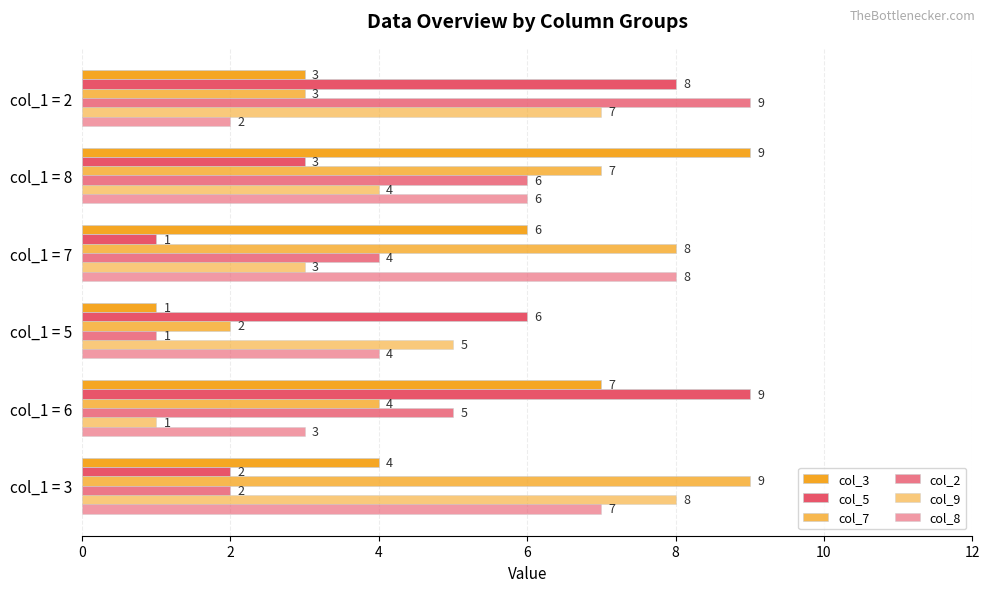

What is the smallest value displayed?

1